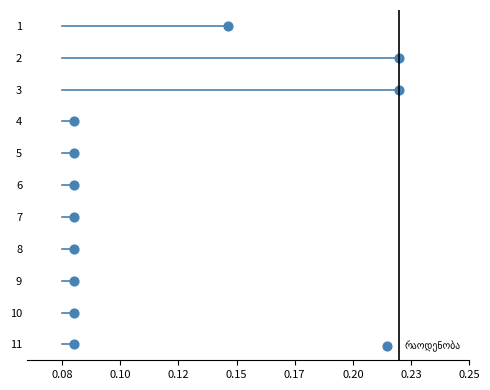

What is the range of Y values (max minus min)?

10